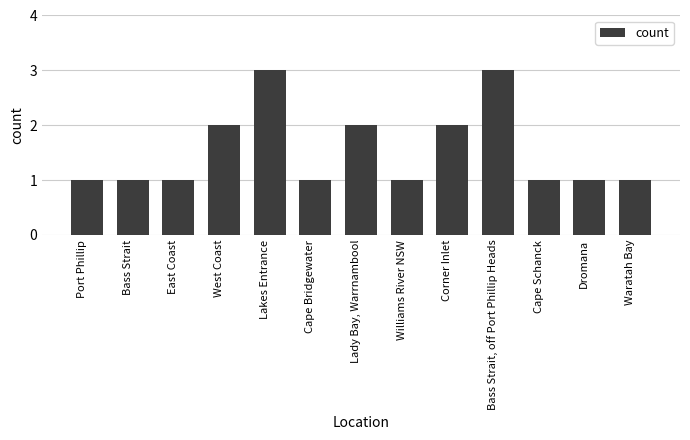

Reading left to right, list all the values displayed in this chart.

1	1	1	2	3	1	2	1	2	3	1	1	1